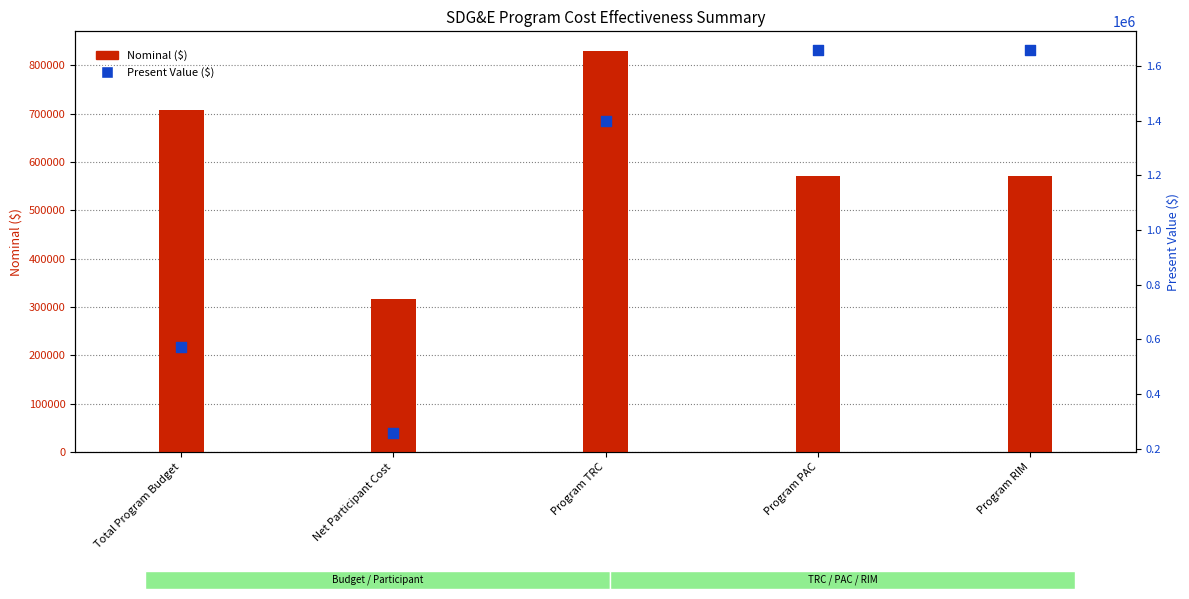

What is the total value across all series at Program RIM?

2229186.9